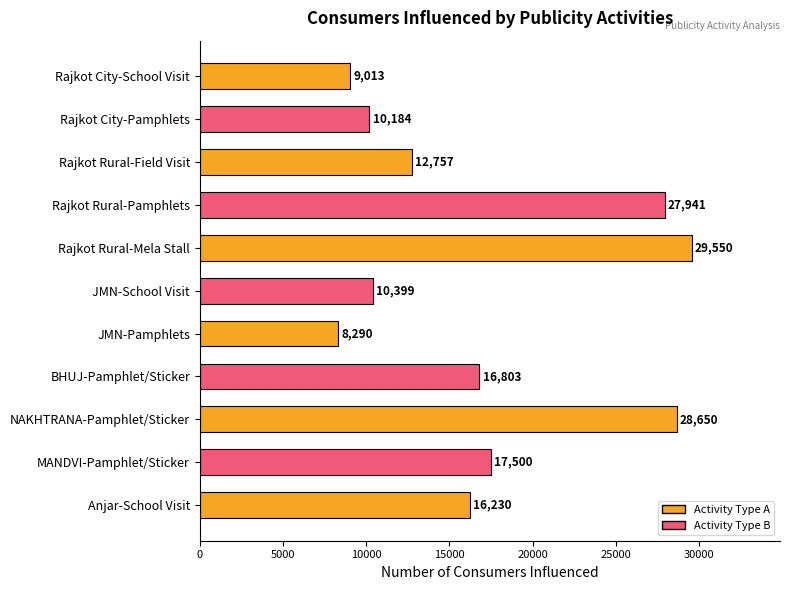

What is the difference between the maximum and second lowest values?

20537